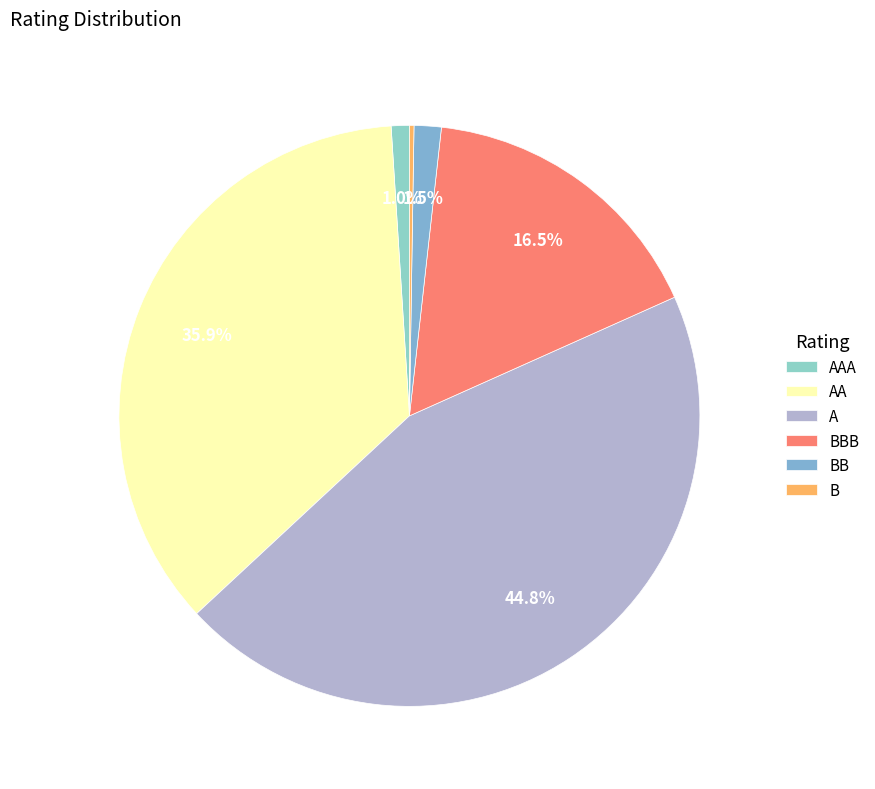

Is there a majority slice in this chart?

No